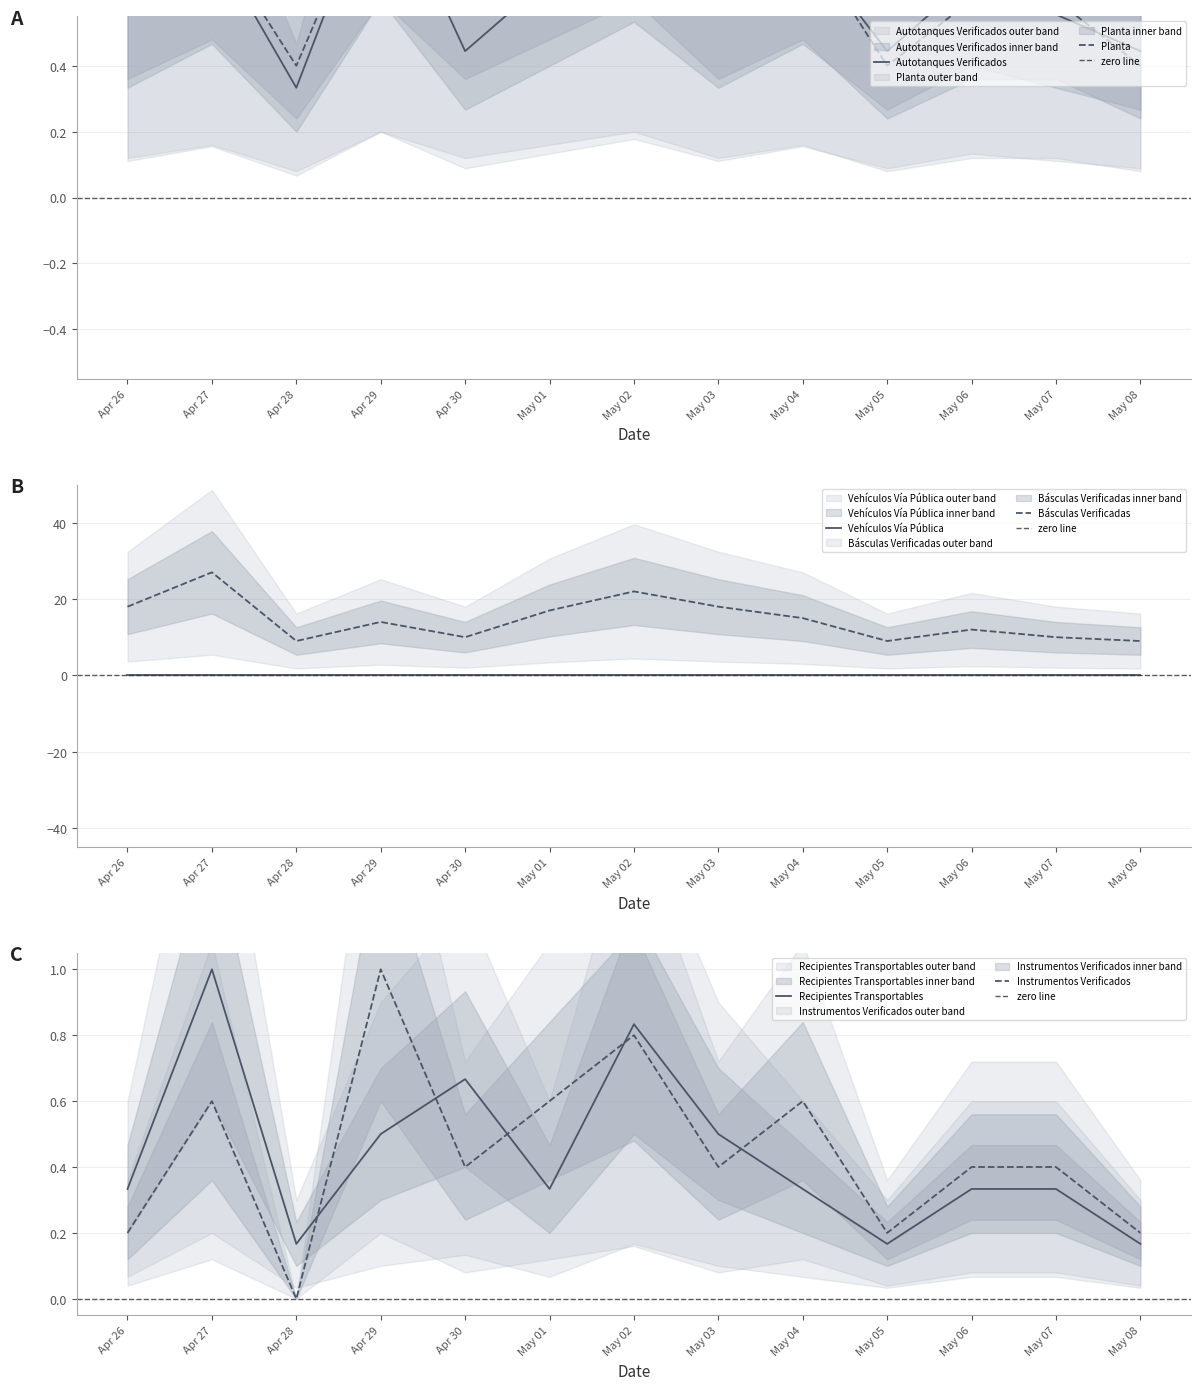

Reading right to left, list all the values displayed in this chart.

Autotanques Verificados: 0.4	0.6	0.7	0.4	0.8	0.6	0.9	0.7	0.4	1.0	0.3	0.8	0.6
Planta: 0.4	0.6	0.6	0.4	0.8	0.6	1.0	0.8	0.6	1.0	0.4	0.8	0.6
Básculas Verificadas: 9.0	10.0	12.0	9.0	15.0	18.0	22.0	17.0	10.0	14.0	9.0	27.0	18.0
Recipientes Transportables: 0.2	0.3	0.3	0.2	0.3	0.5	0.8	0.3	0.7	0.5	0.2	1.0	0.3
Instrumentos Verificados: 0.2	0.4	0.4	0.2	0.6	0.4	0.8	0.6	0.4	1.0	0.0	0.6	0.2